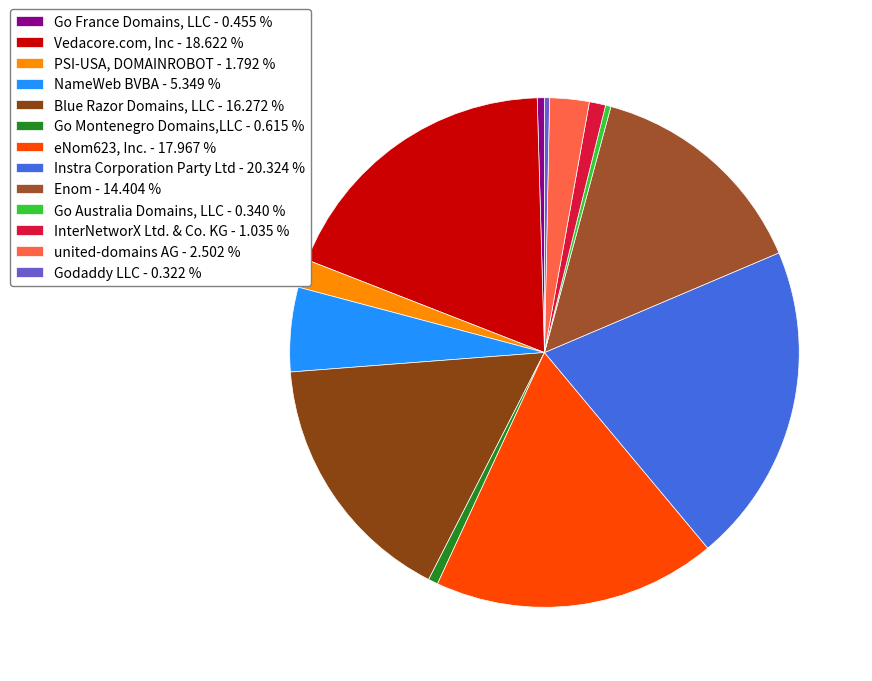

Rank the categories by value from lowest to highest.

Godaddy LLC, Go Australia Domains, LLC, Go France Domains, LLC, Go Montenegro Domains,LLC, InterNetworX Ltd. & Co. KG, PSI-USA, DOMAINROBOT, united-domains AG, NameWeb BVBA, Enom, Blue Razor Domains, LLC, eNom623, Inc., Vedacore.com, Inc, Instra Corporation Party Ltd